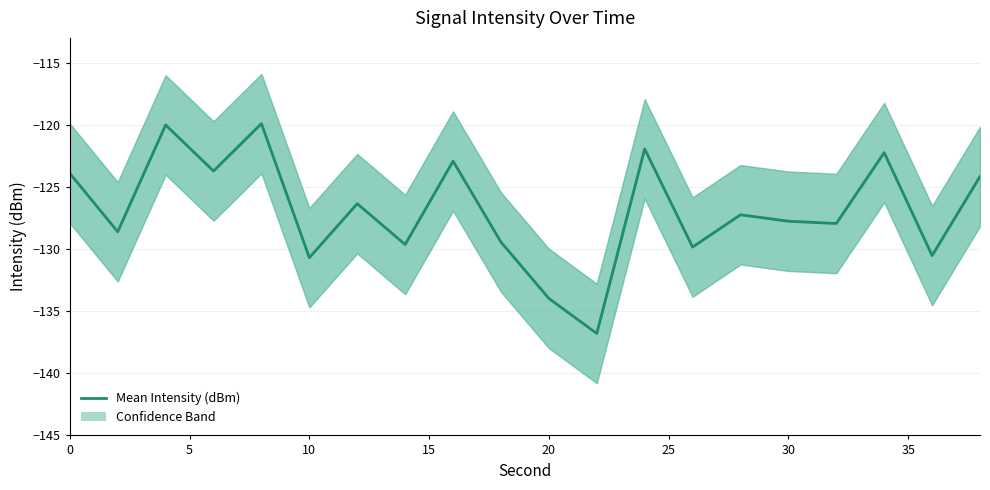

The value at 35 is -30.5. True or false?

False